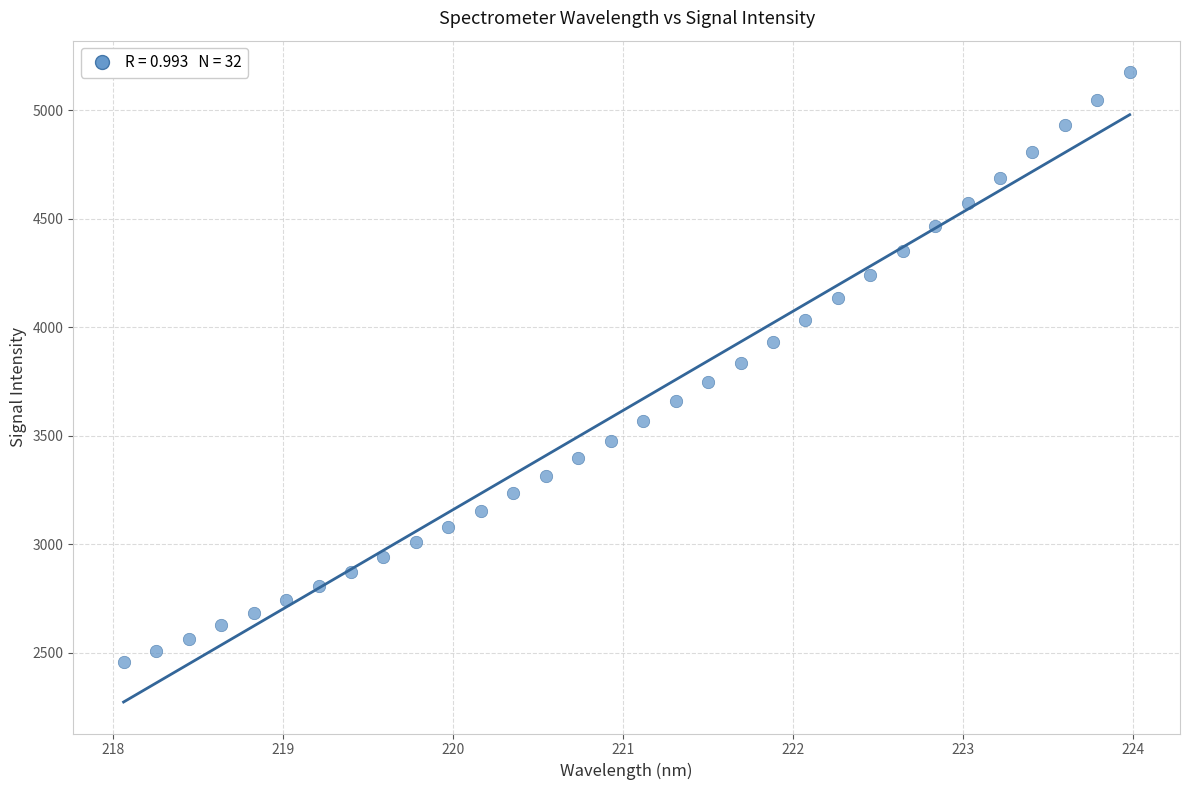

What is the range of X values (max minus min)?

5.9